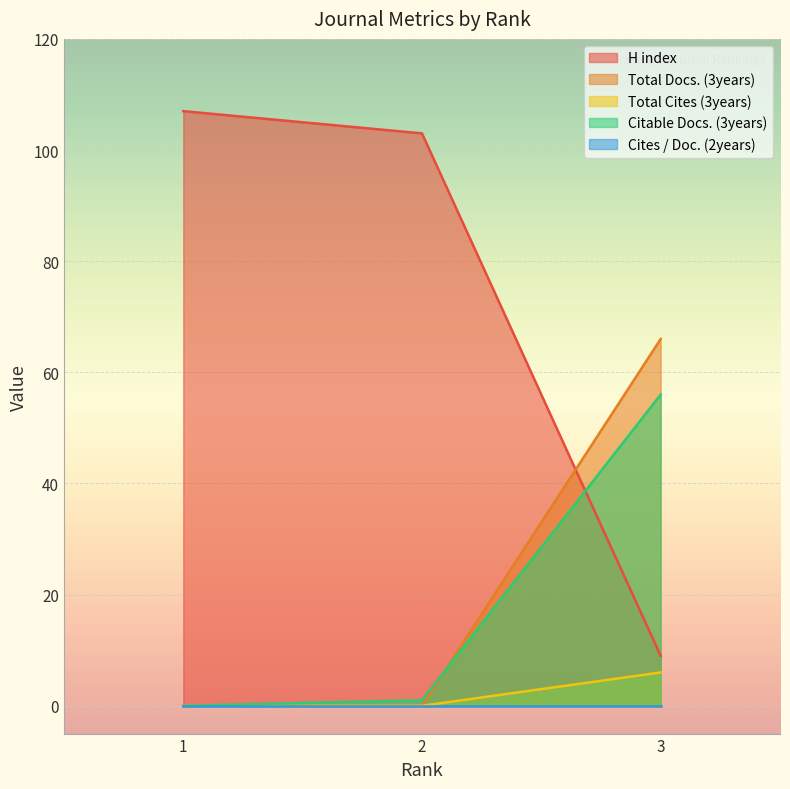

Where is Total Docs. (3years) nearest to the value 33?

1